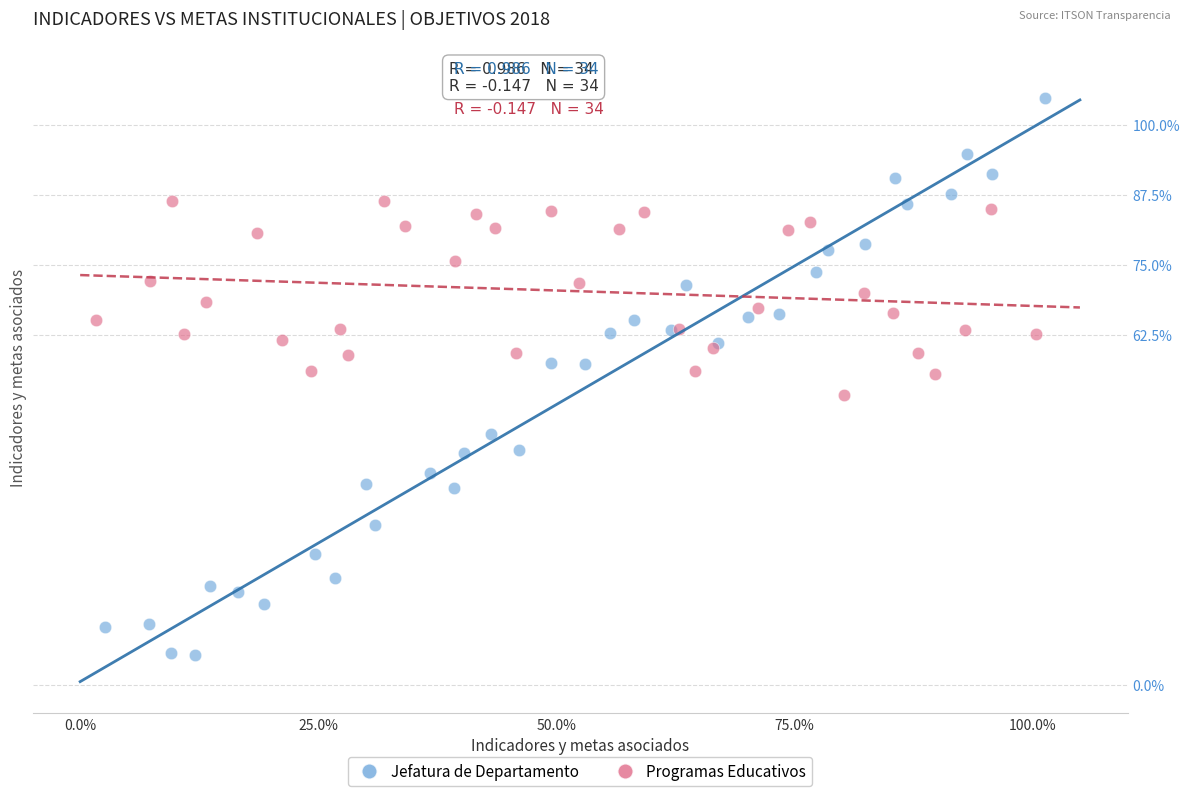

What are all the series names shown in the legend?

Jefatura de Departamento, Programas Educativos